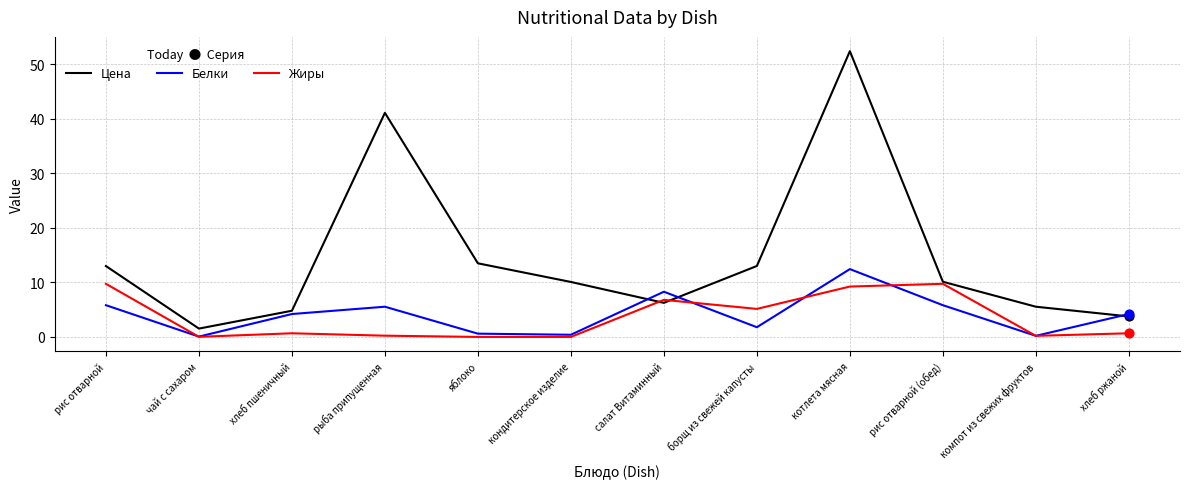

Which series has the largest range (max minus min)?

Цена